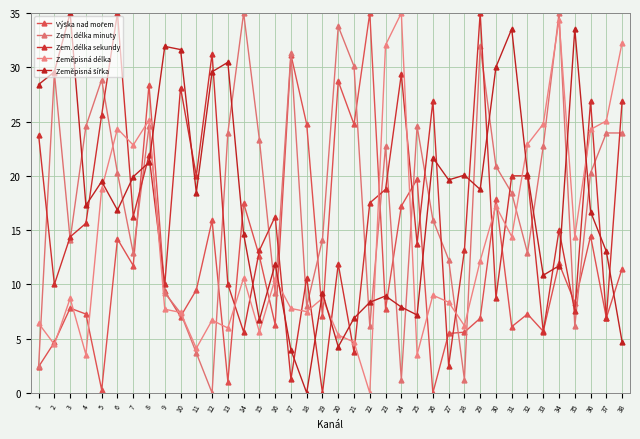

What is the difference between the highest and lowest values at 33?

19.1